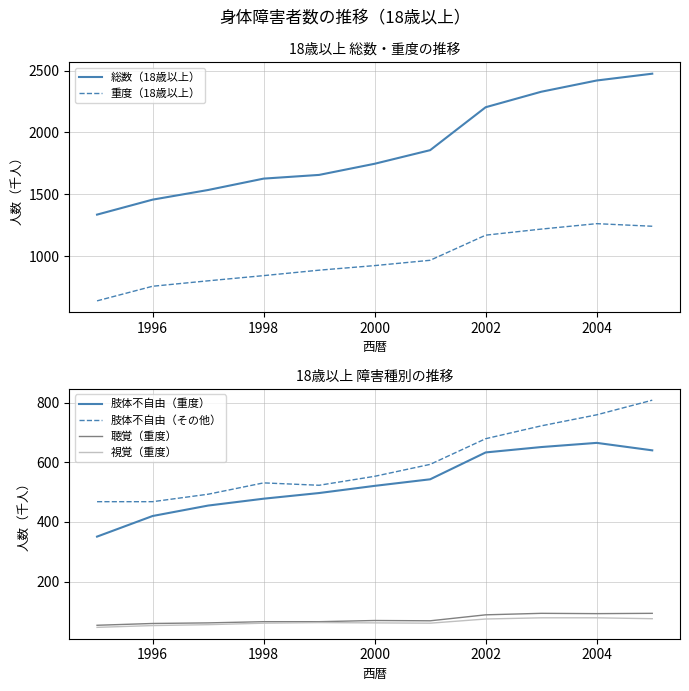

Which series has the widest spread of values?

総数（18歳以上）